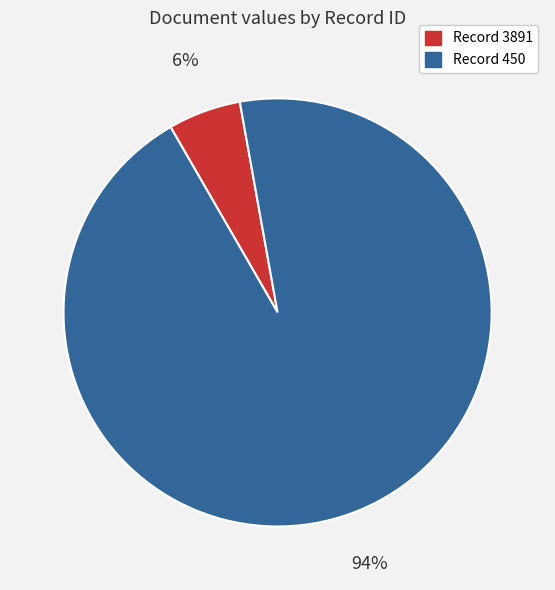

Rank the categories by value from highest to lowest.

Record 450, Record 3891